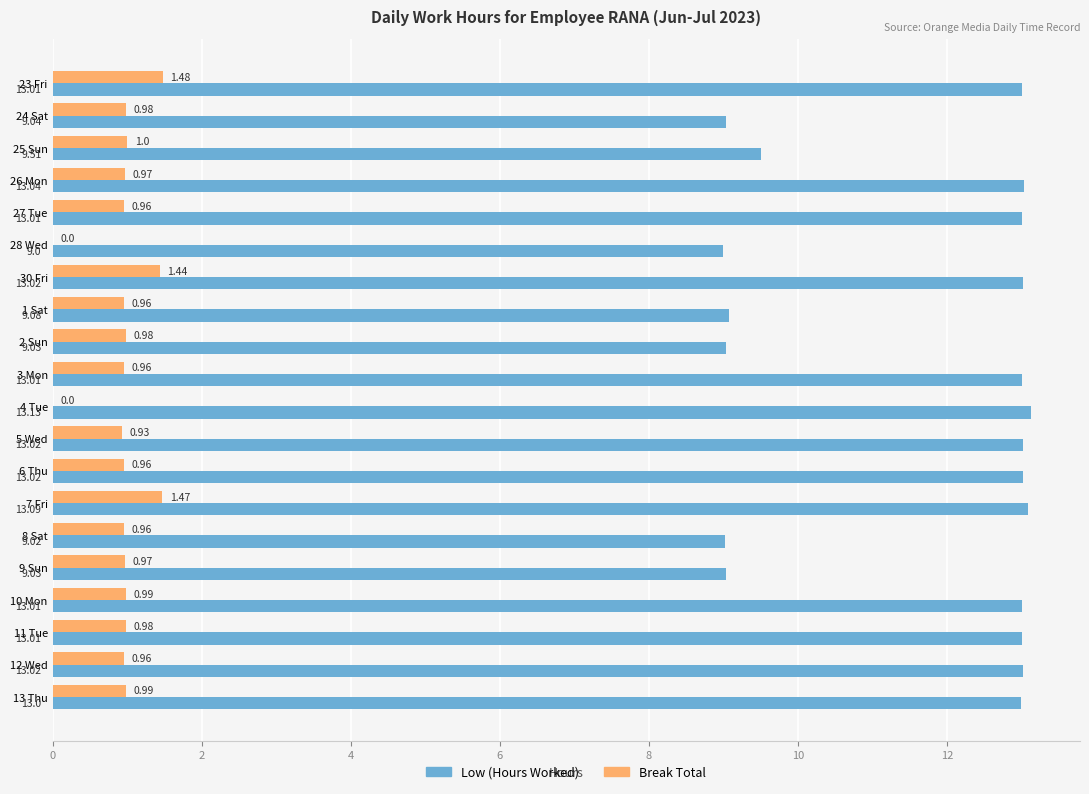

What are all the series names shown in the legend?

Low (Hours Worked), Break Total